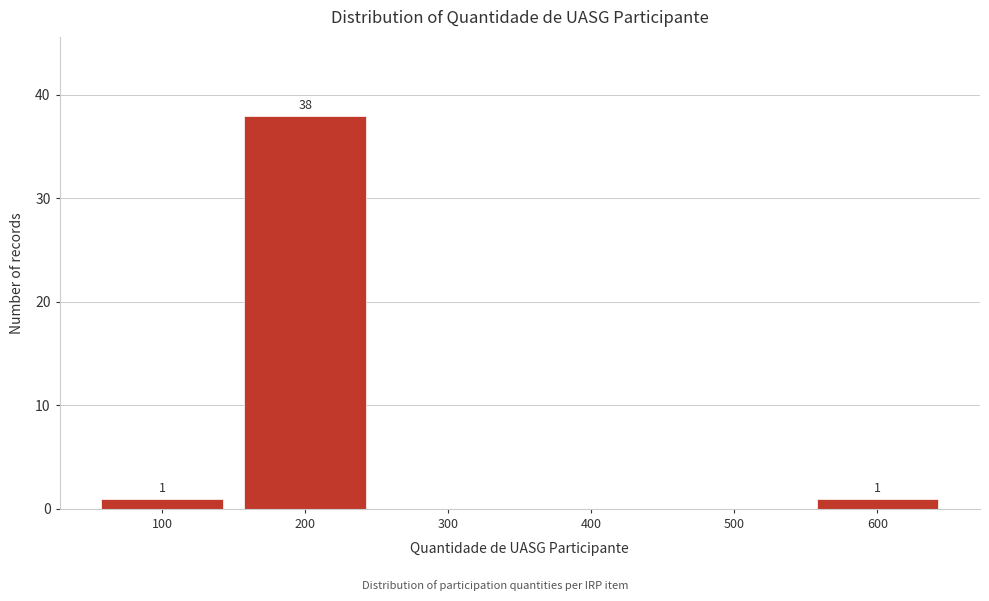

Reading left to right, transcribe all the data shown in this chart.

100=1	200=38	300=0	400=0	500=0	600=1